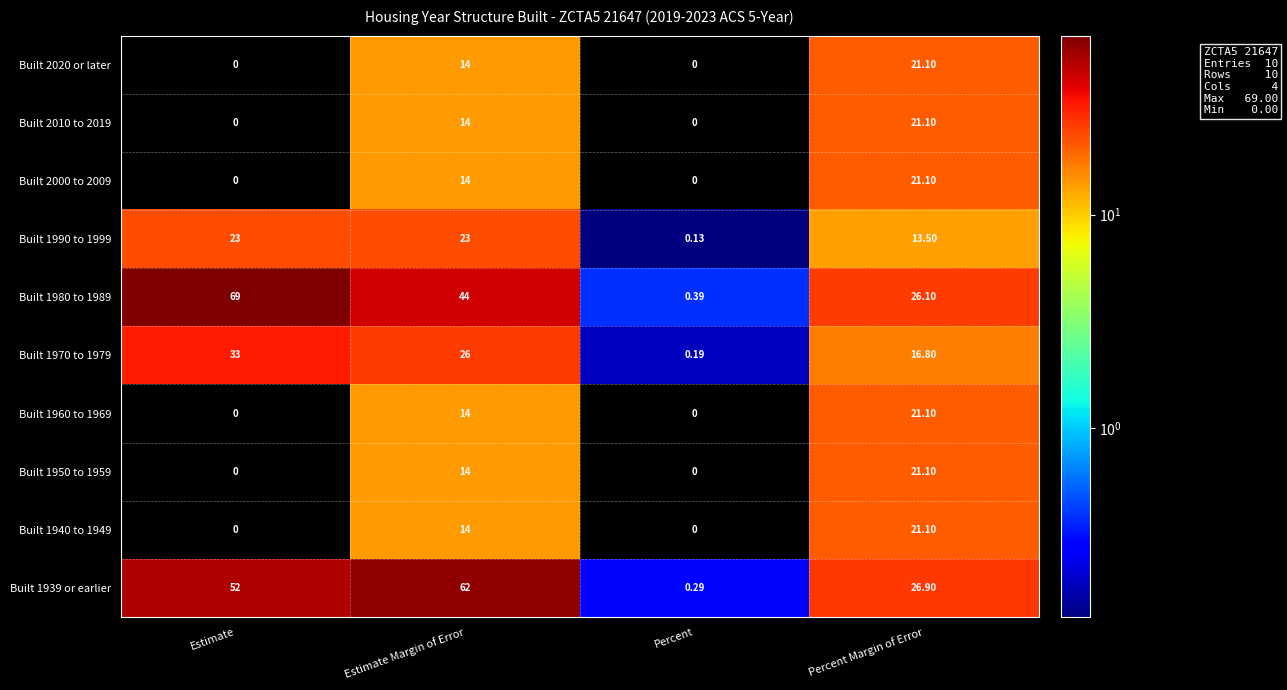

At which label is Built 2010 to 2019 closest to 10?

Estimate Margin of Error